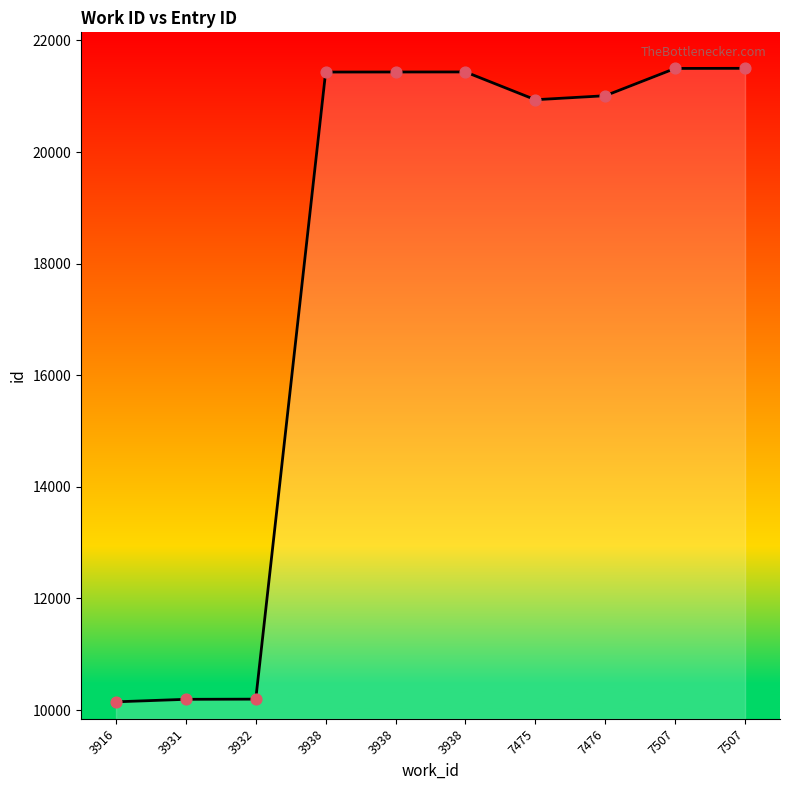

What is the change in value from 3938 to 7507?

+67